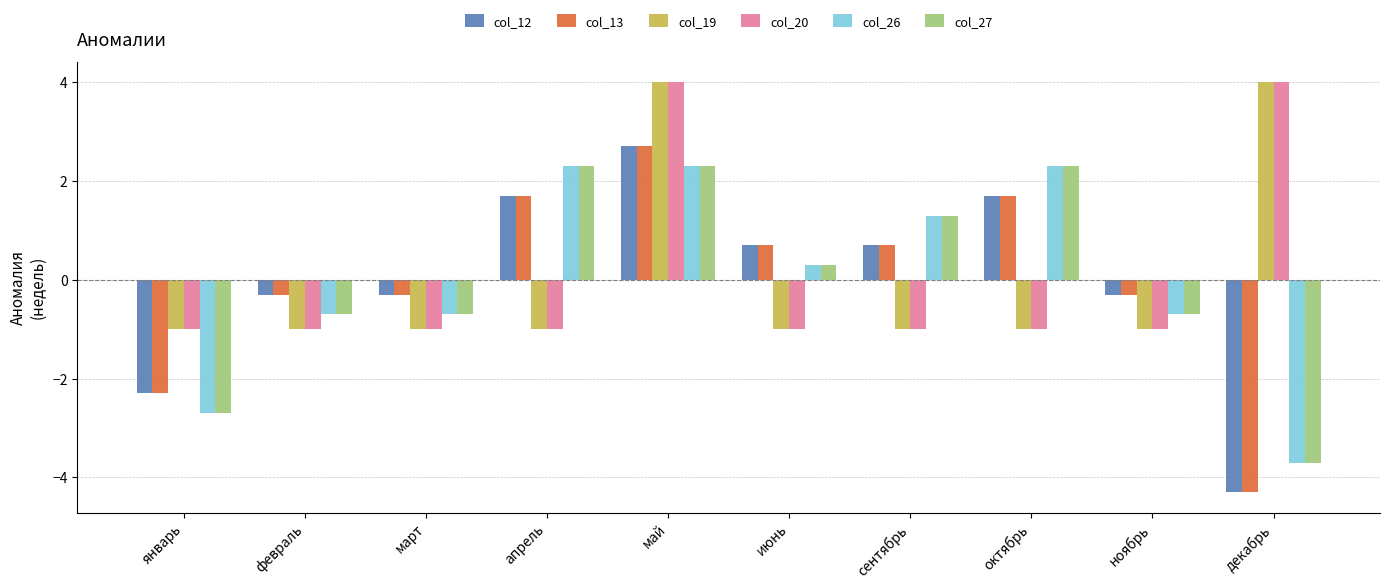

The value of col_19 at февраль is -1.0. True or false?

True